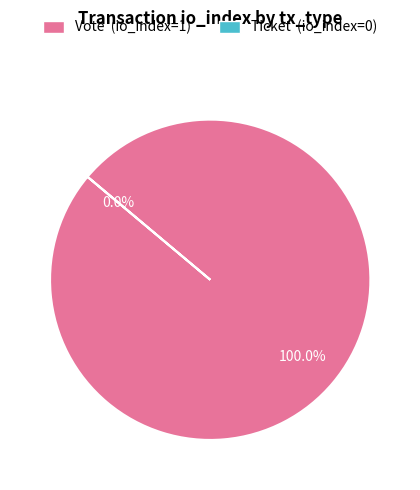

The Ticket slice represents 0% of the pie. True or false?

True